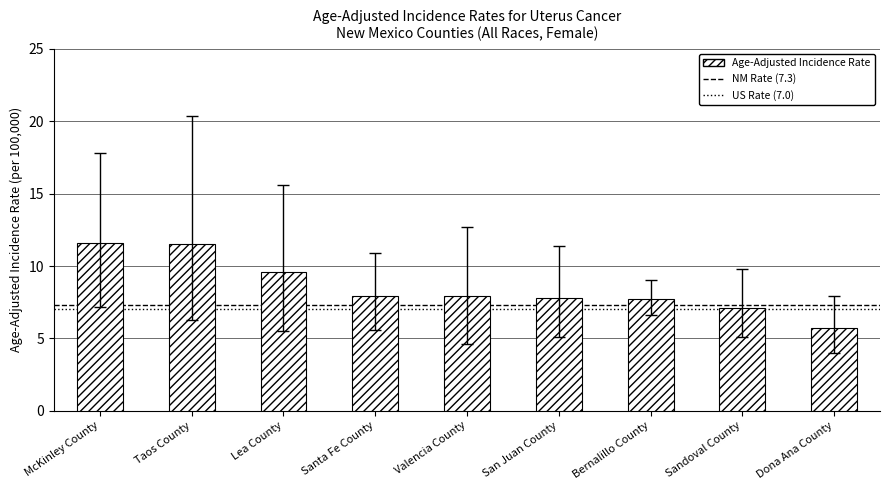

What is the smallest value displayed?

5.7